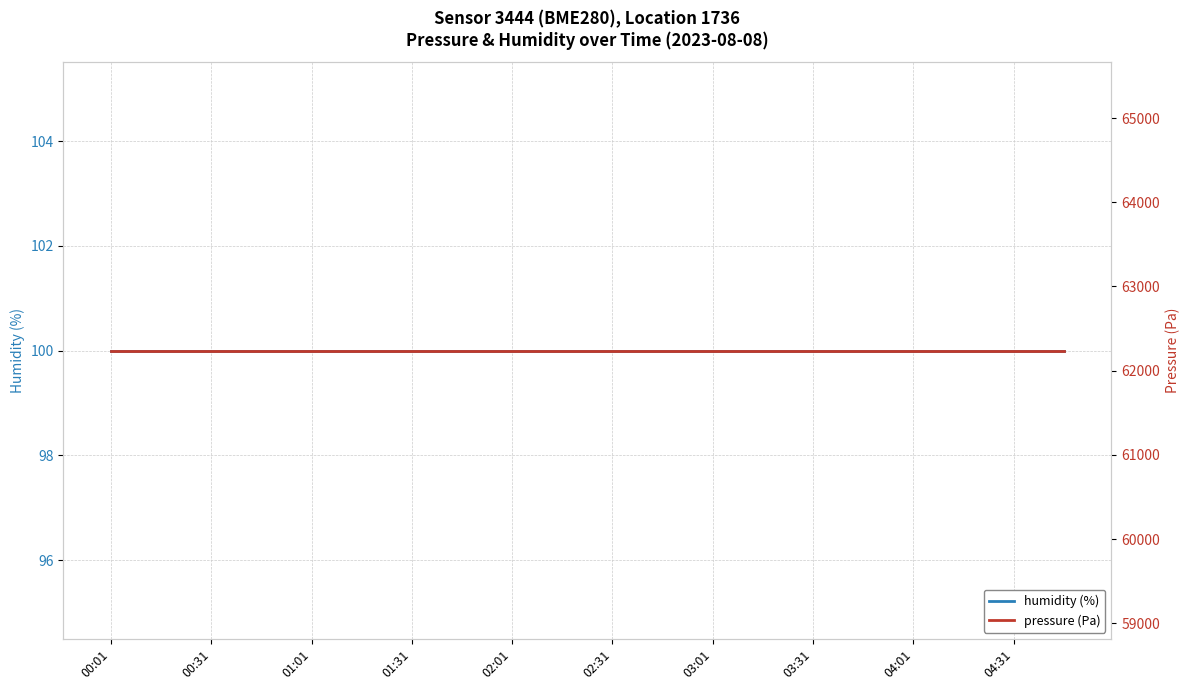

What is the minimum value shown in the chart?

100.0